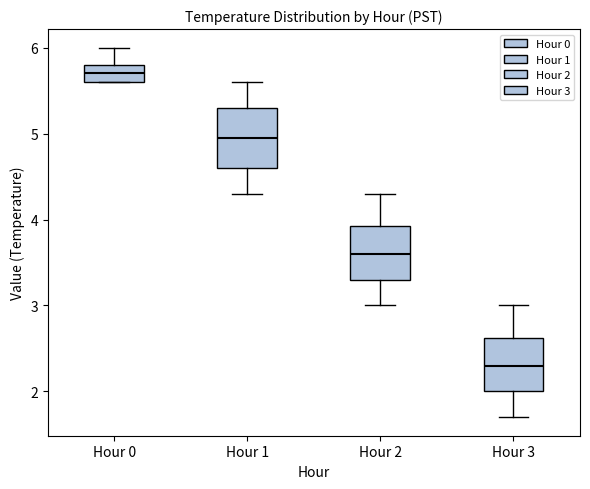

Where does the lower whisker of the box for Hour 1 end on the y-axis? The values are not printed on the chart, so give them approximately, as read against the axis.

4.3